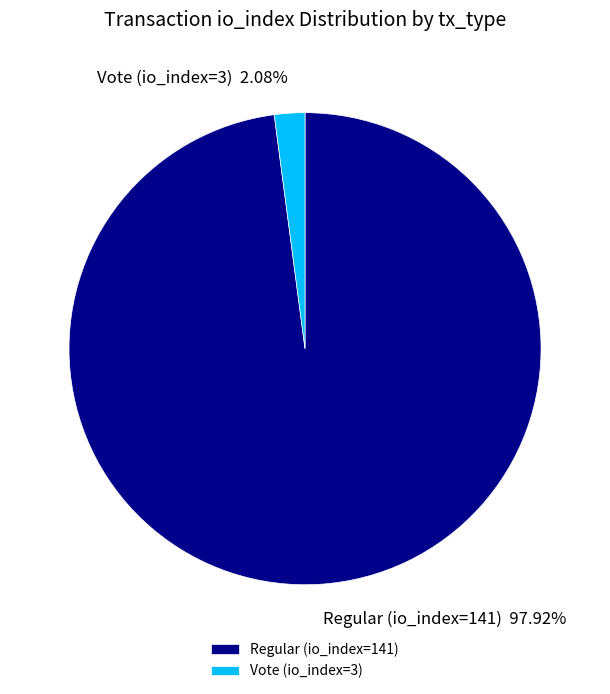

To the nearest percent, what is the difference between the largest and smallest slice percentages?

96%